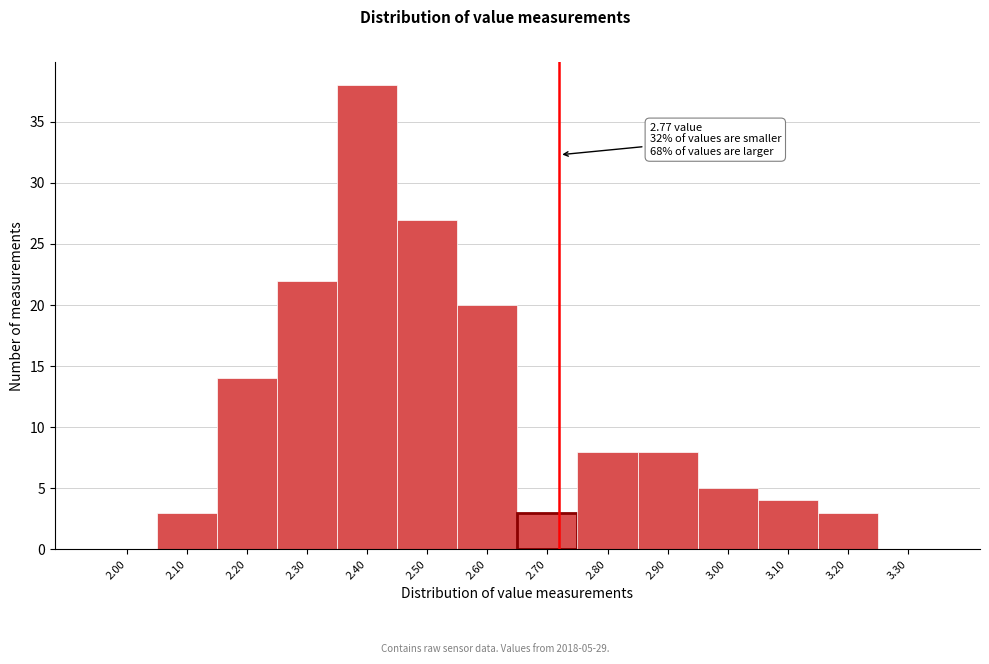

Reading left to right, list all the values displayed in this chart.

2.00=0	2.10=3	2.20=14	2.30=22	2.40=38	2.50=27	2.60=20	2.70=3	2.80=8	2.90=8	3.00=5	3.10=4	3.20=3	3.30=0